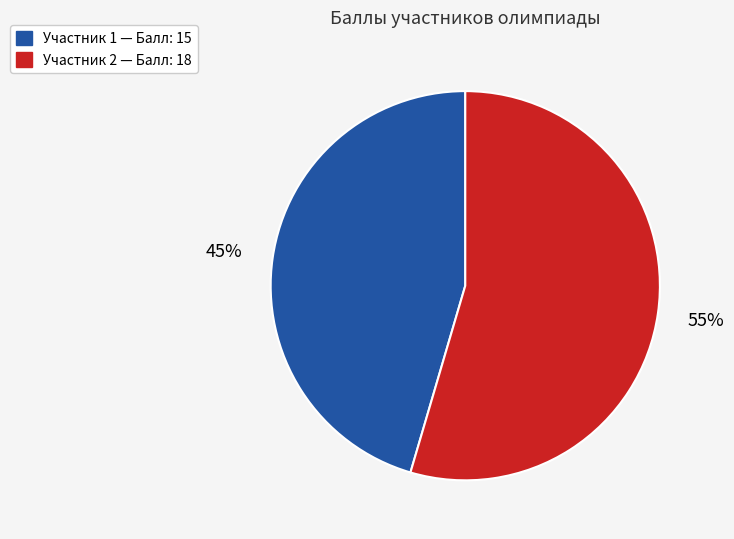

To the nearest percent, what is the average slice percentage?

50%